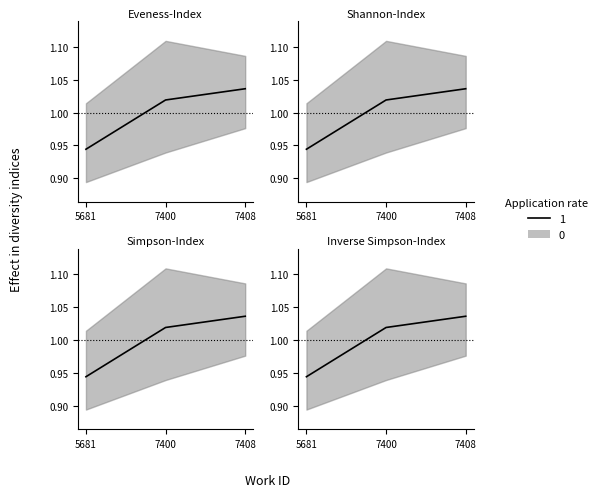

How many lines are shown in the chart?

1